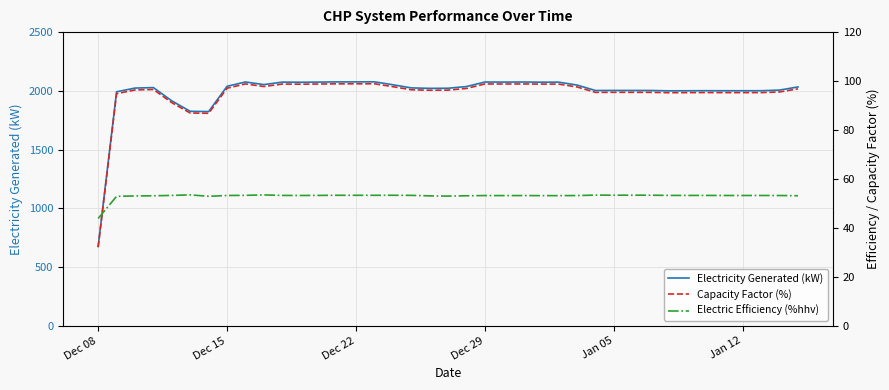

What is the highest value of the Electricity Generated (kW) series?

2076.7